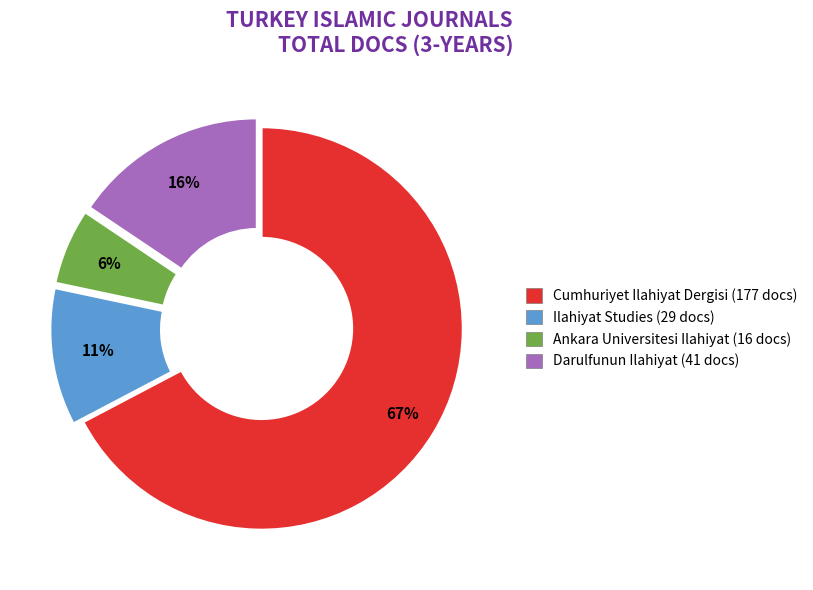

Is the sum of Ilahiyat Studies and Cumhuriyet Ilahiyat Dergisi greater than half?

Yes